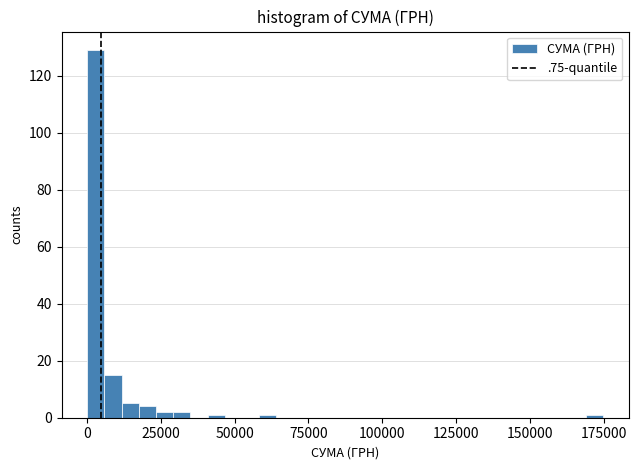

Around what value on the x-axis is the tallest bar? Give the approximate position of its centre, as read against the axis.

5000